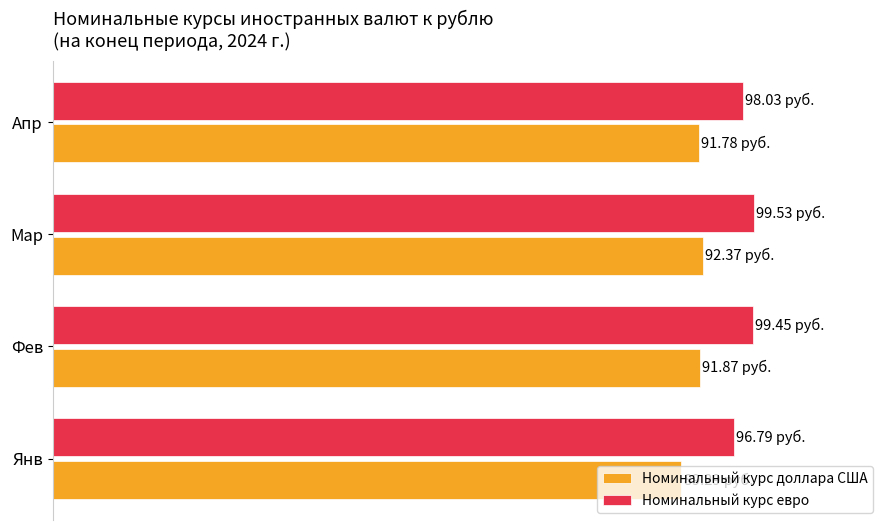

What are all the series names shown in the legend?

Номинальный курс доллара США, Номинальный курс евро